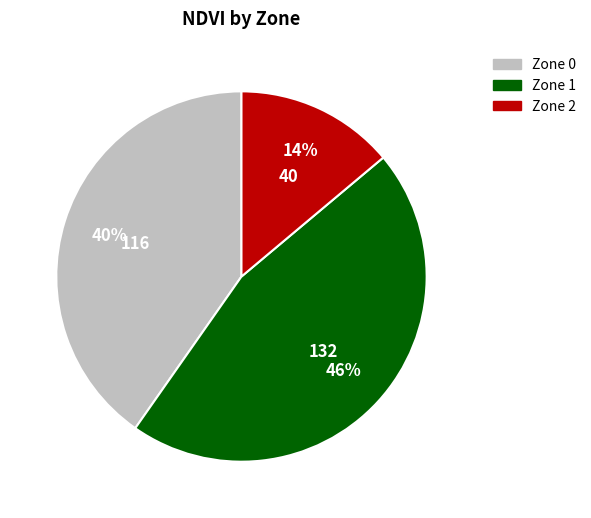

What is the ratio of the value at Zone 0 to the value at Zone 1?

0.9